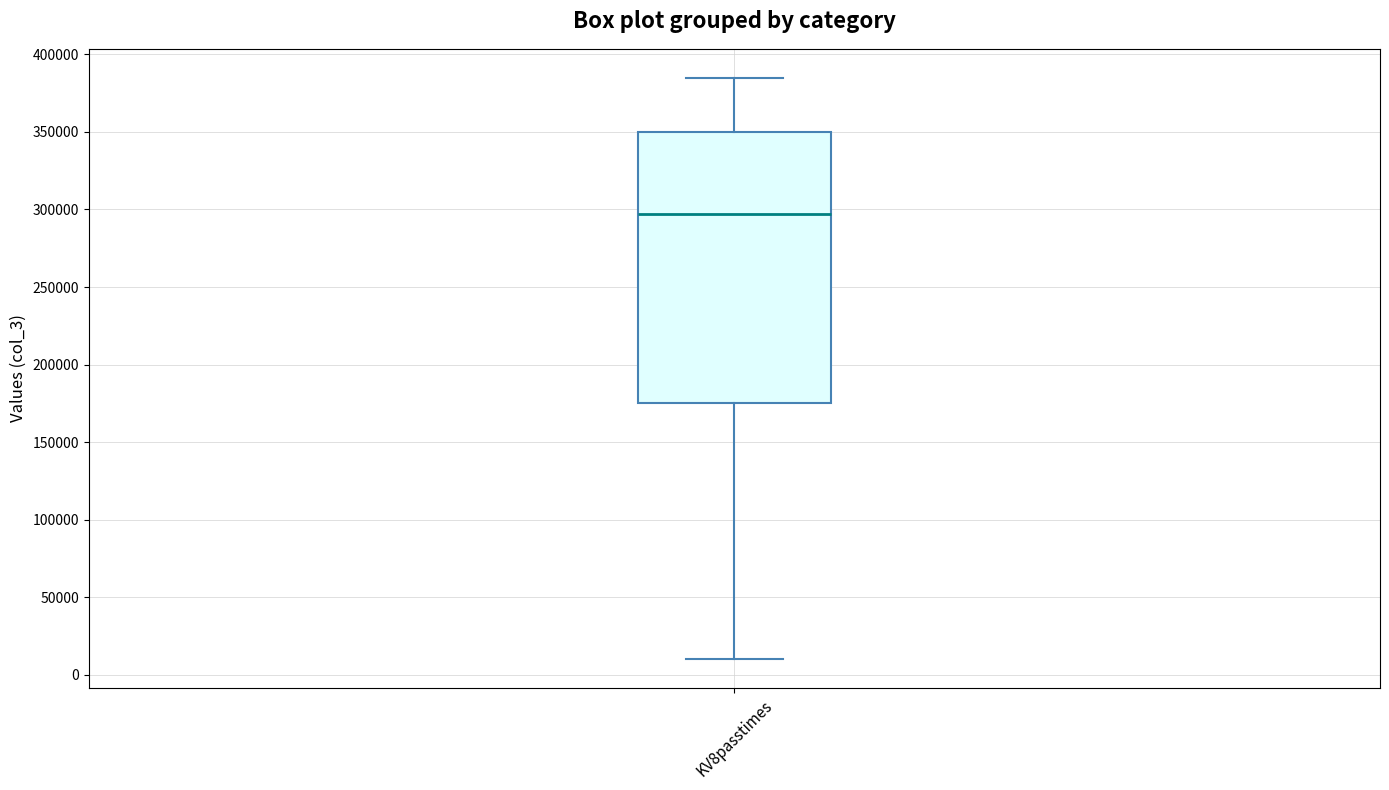

Where does the lower whisker of the box for KV8passtimes end on the y-axis? The values are not printed on the chart, so give them approximately, as read against the axis.

10000